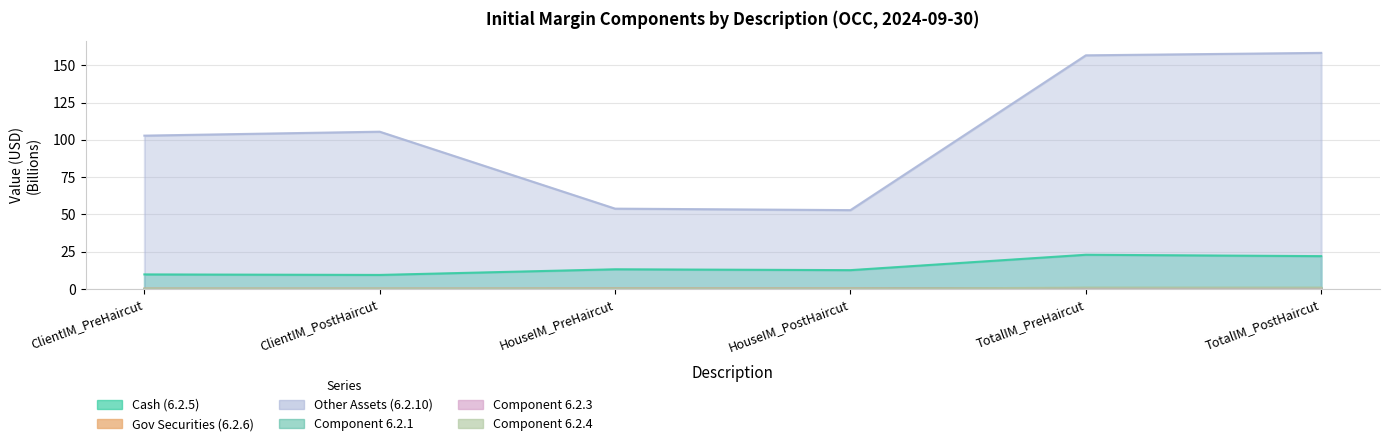

True or false: 6.2.10 and 6.2.3 cross at least once.

False